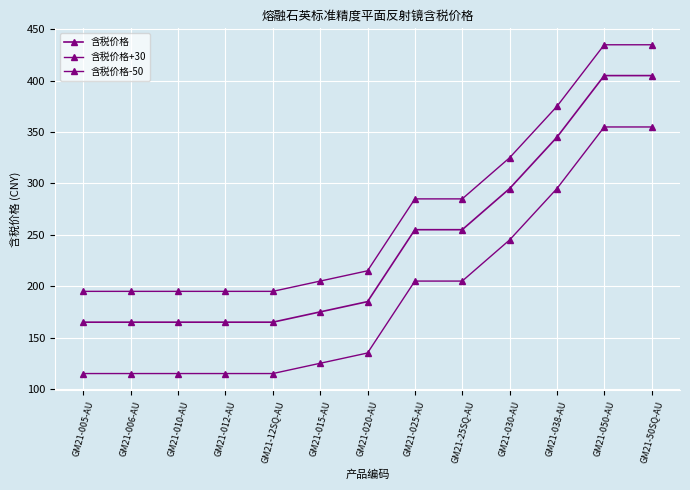

Does the chart display data point markers on the line(s)?

Yes